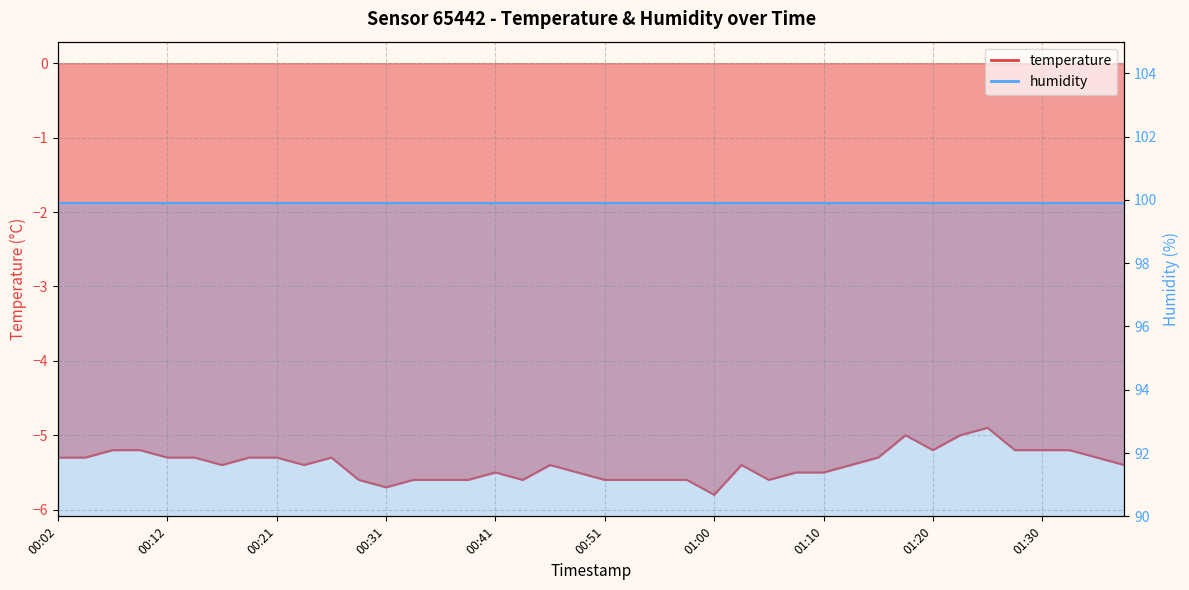

What is the difference between the maximum and minimum values?

0.9